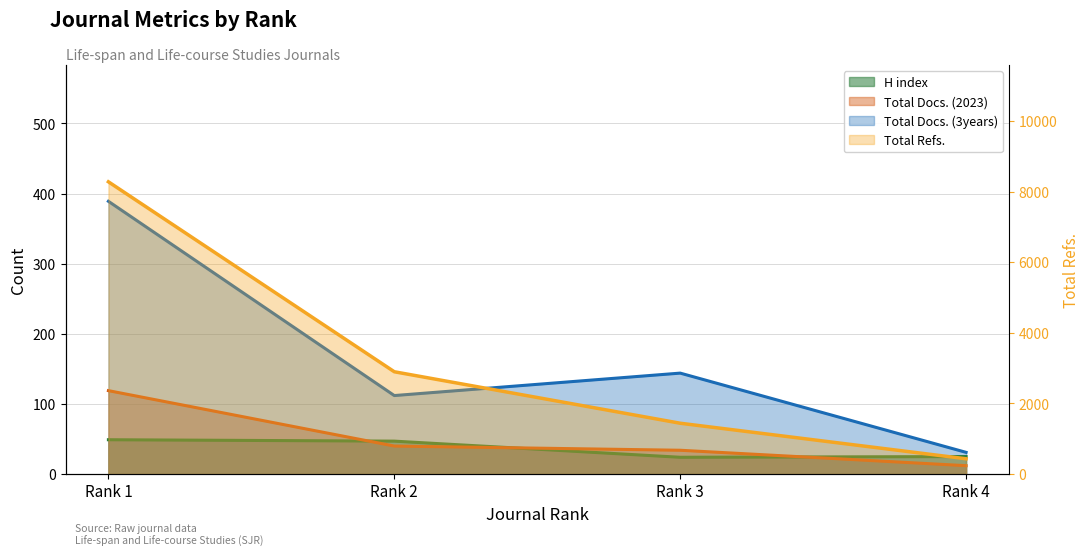

What is the smallest value displayed?

12